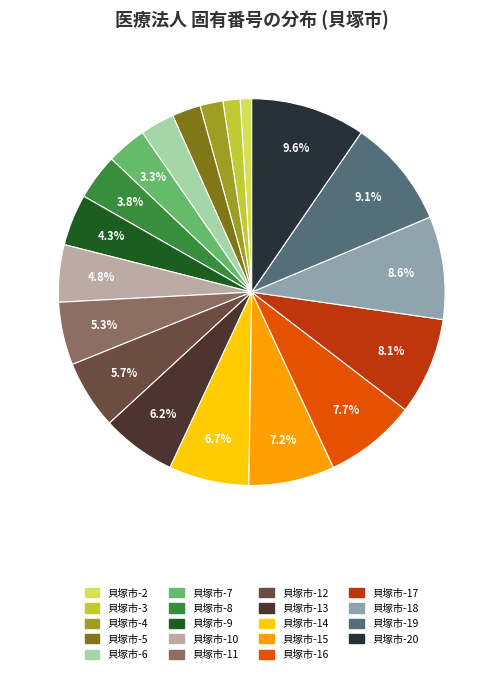

Is there any slice that represents more than half of the pie?

No